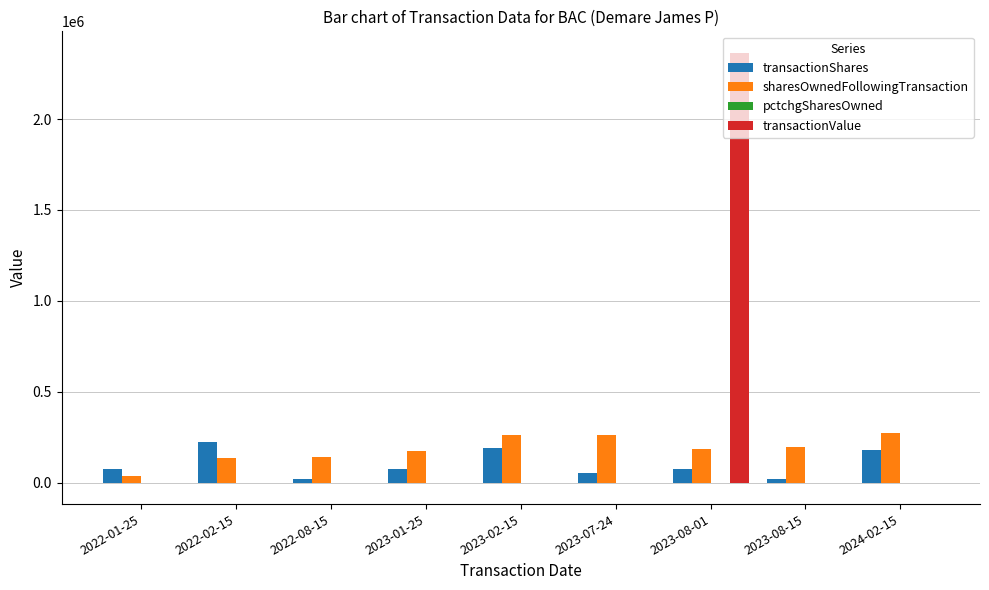

What is the sum of all transactionShares values?

901918